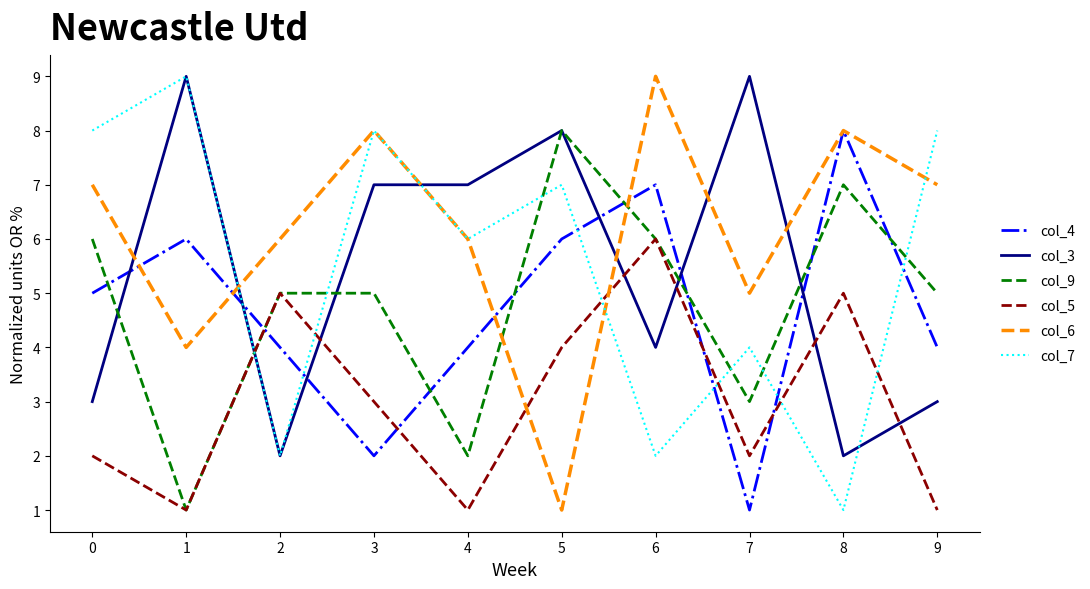

Does the chart have visible grid lines?

No